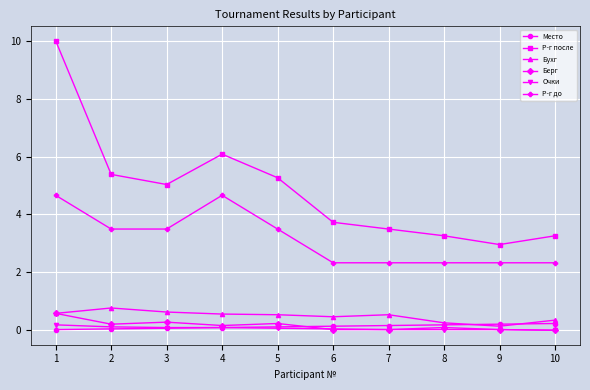

What is the difference between the Очки values at 1 and 7?

0.2